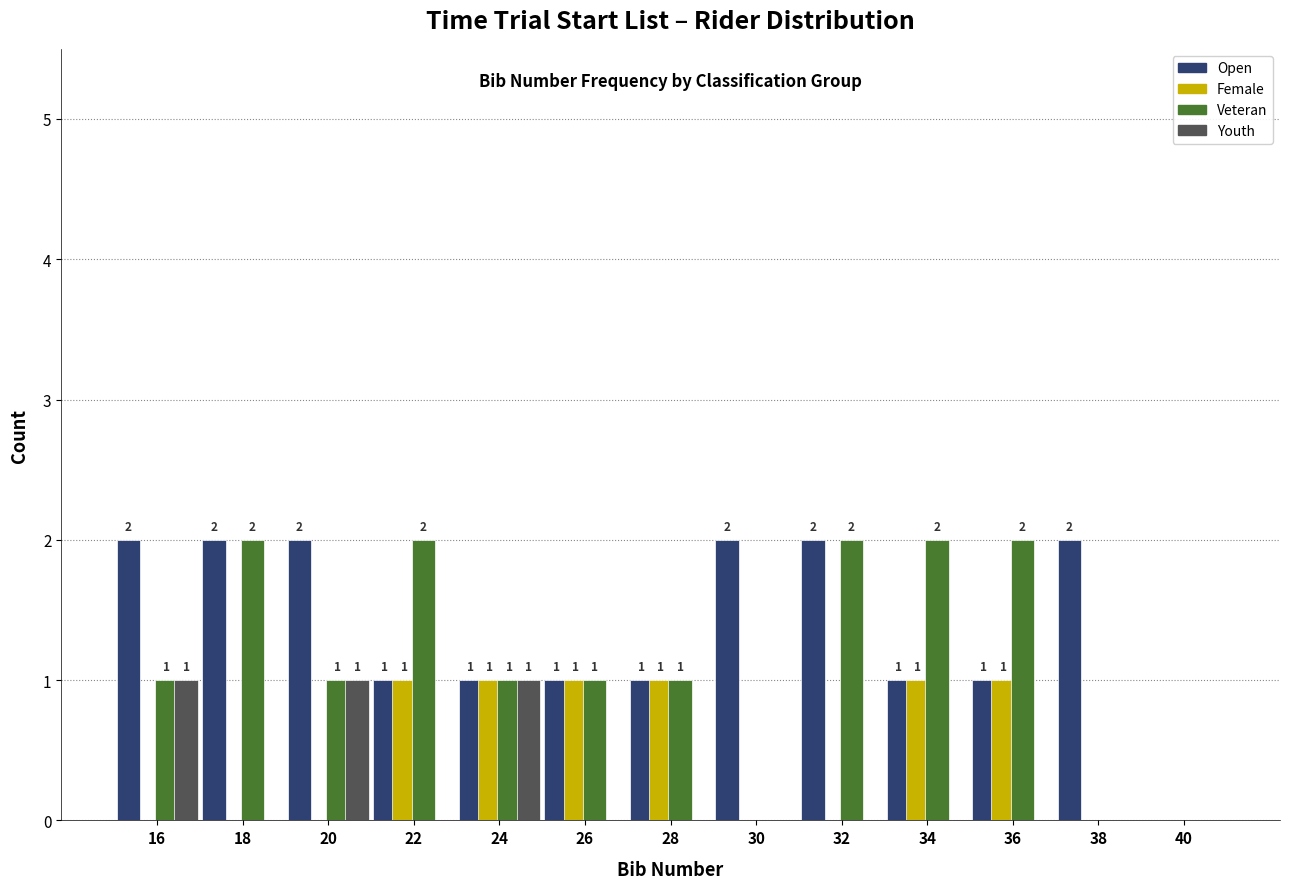

Reading left to right, list all the values displayed in this chart.

Open: 16=2	18=2	20=2	22=1	24=1	26=1	28=1	30=2	32=2	34=1	36=1	38=2	40=0
Female: 16=0	18=0	20=0	22=1	24=1	26=1	28=1	30=0	32=0	34=1	36=1	38=0	40=0
Veteran: 16=1	18=2	20=1	22=2	24=1	26=1	28=1	30=0	32=2	34=2	36=2	38=0	40=0
Youth: 16=1	18=0	20=1	22=0	24=1	26=0	28=0	30=0	32=0	34=0	36=0	38=0	40=0